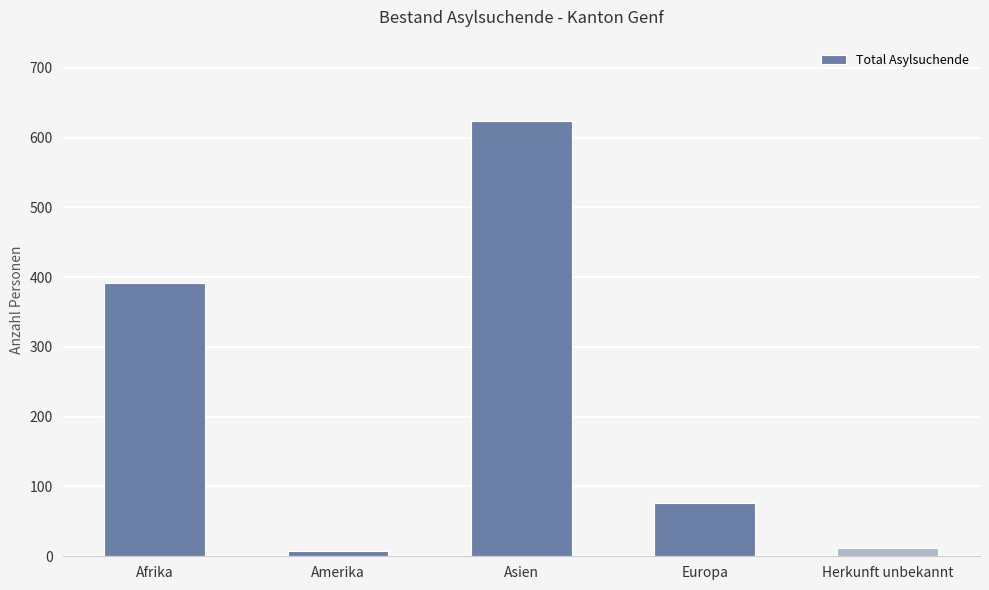

What is the greatest value displayed?

624